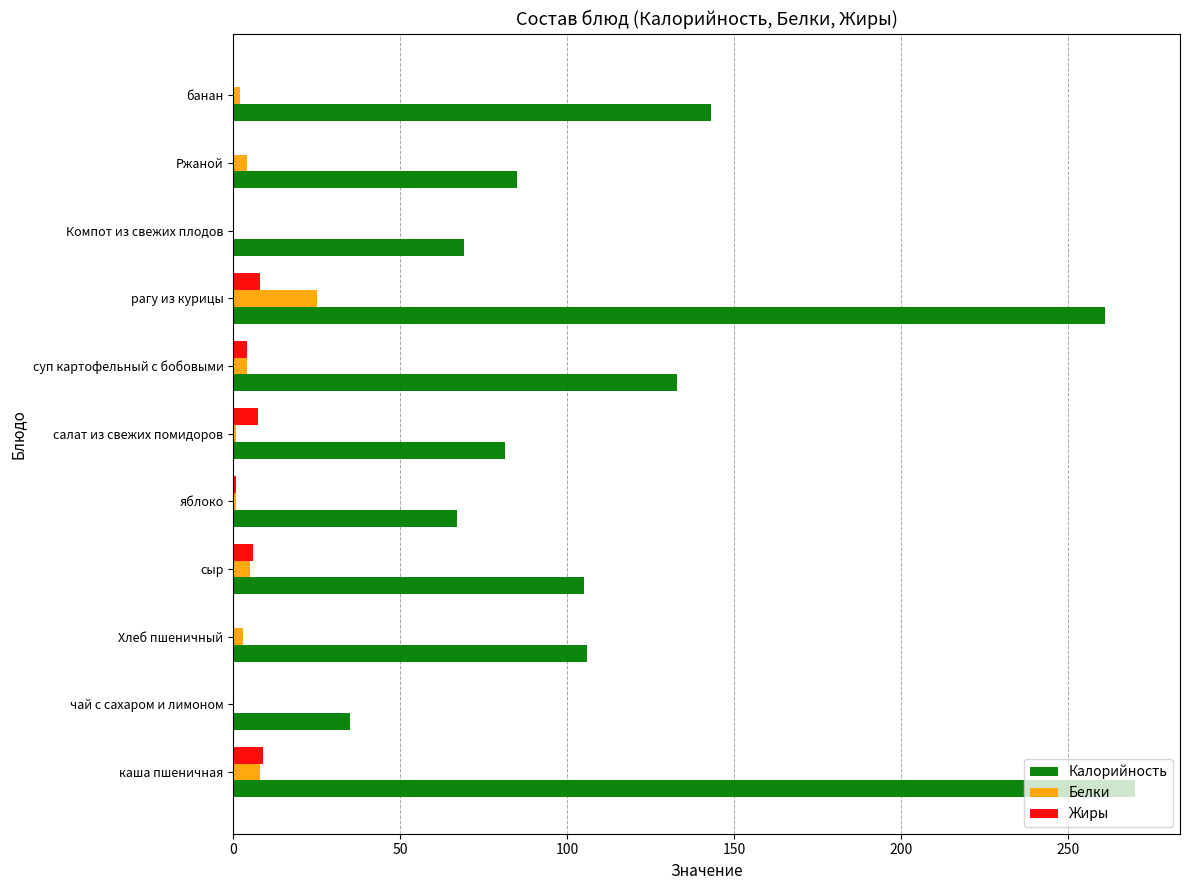

The Белки series shows 8.0 at каша пшеничная. True or false?

True